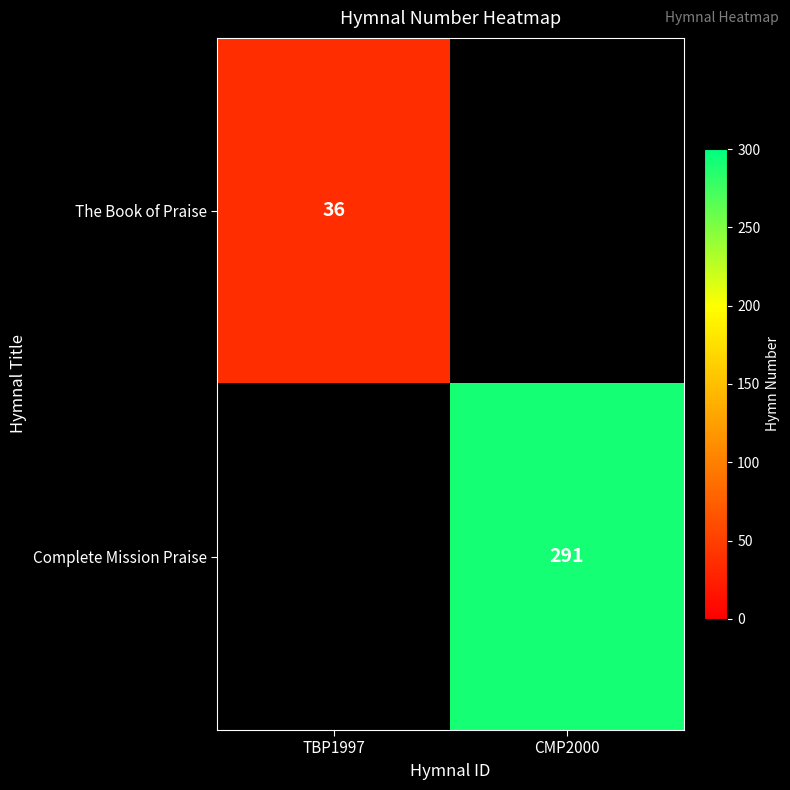

Is the value of The Book of Praise at TBP1997 greater than the value of Complete Mission Praise at CMP2000?

No